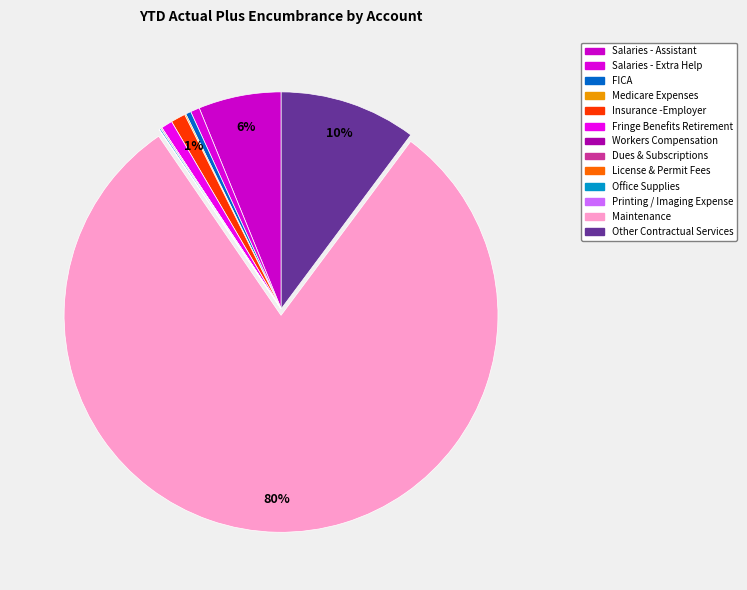

What percentage is the Salaries - Assistant slice, to the nearest percent?

6%